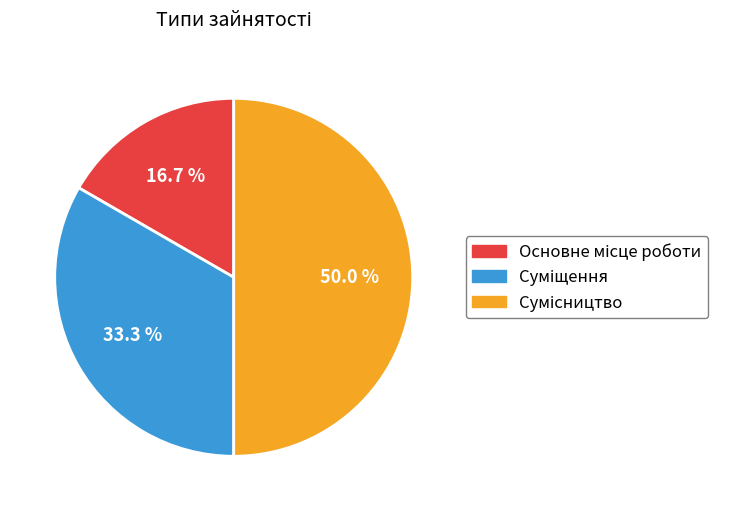

Is there a majority slice in this chart?

No